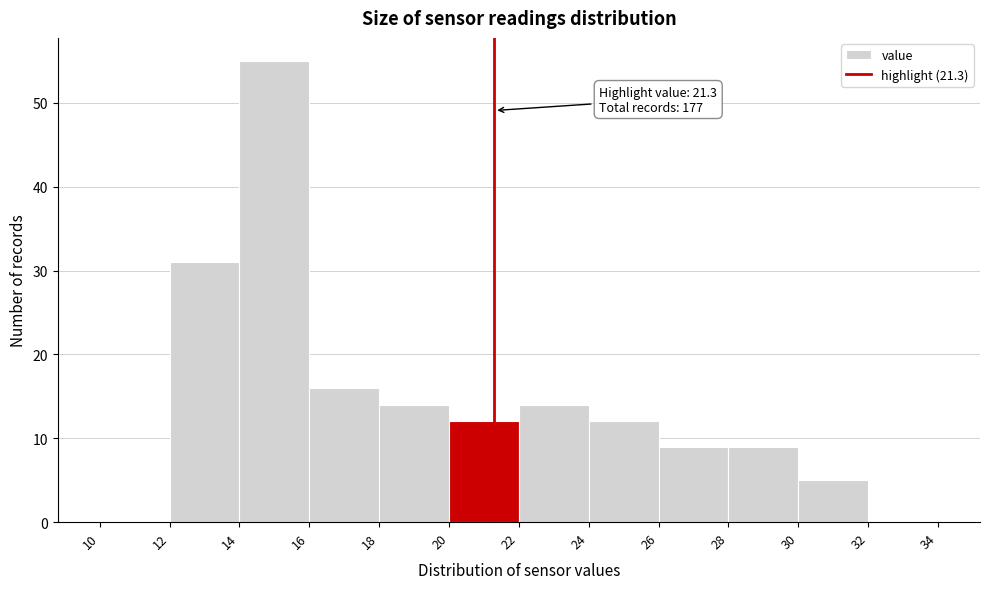

Which range on the x-axis has the tallest bar?

14 to 16